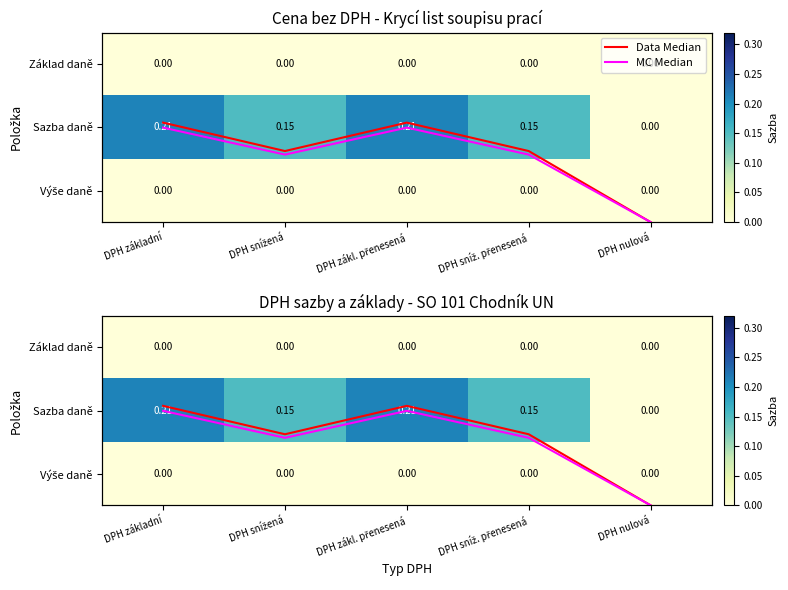

What is the approximate value of Data Median at DPH zákl. přenesená?

0.2